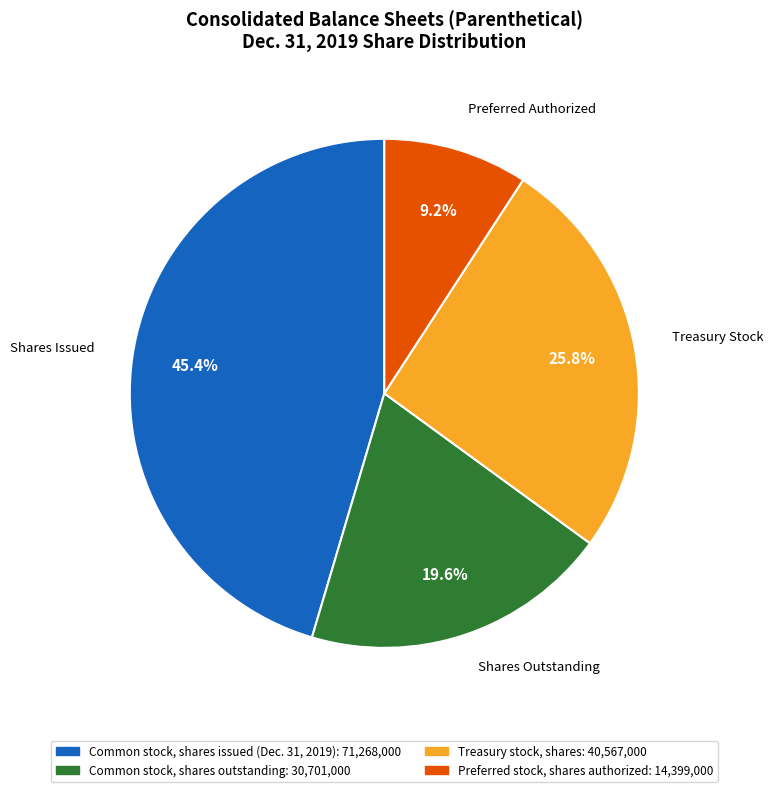

Is Treasury stock, shares the majority of the pie?

No